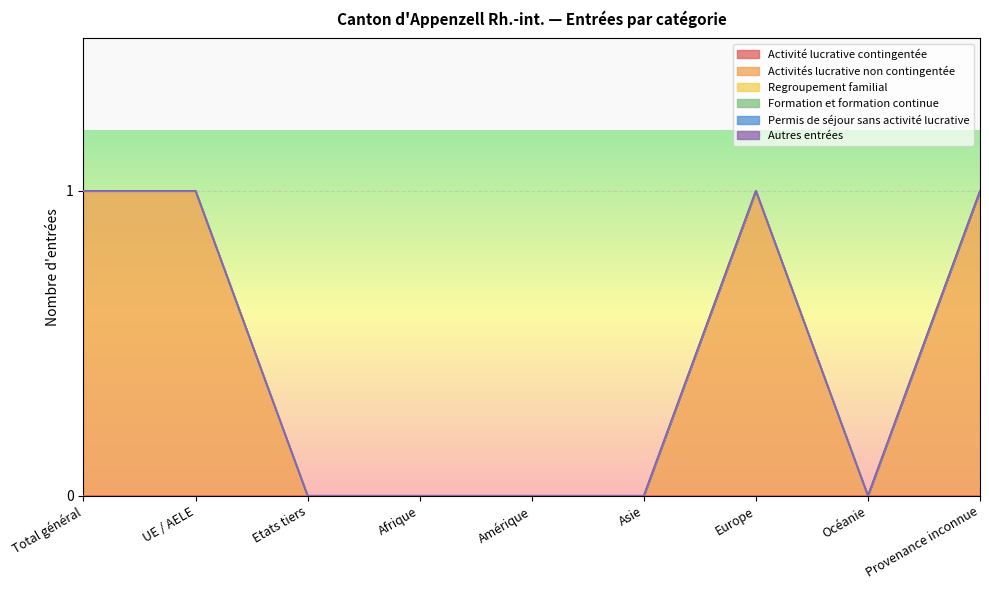

True or false: Activités lucrative non contingentée and Autres entrées intersect in this chart.

False